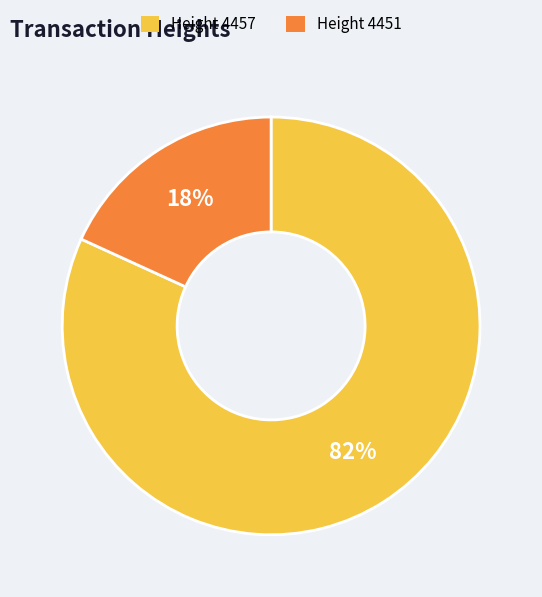

Count the number of slices in the pie.

2